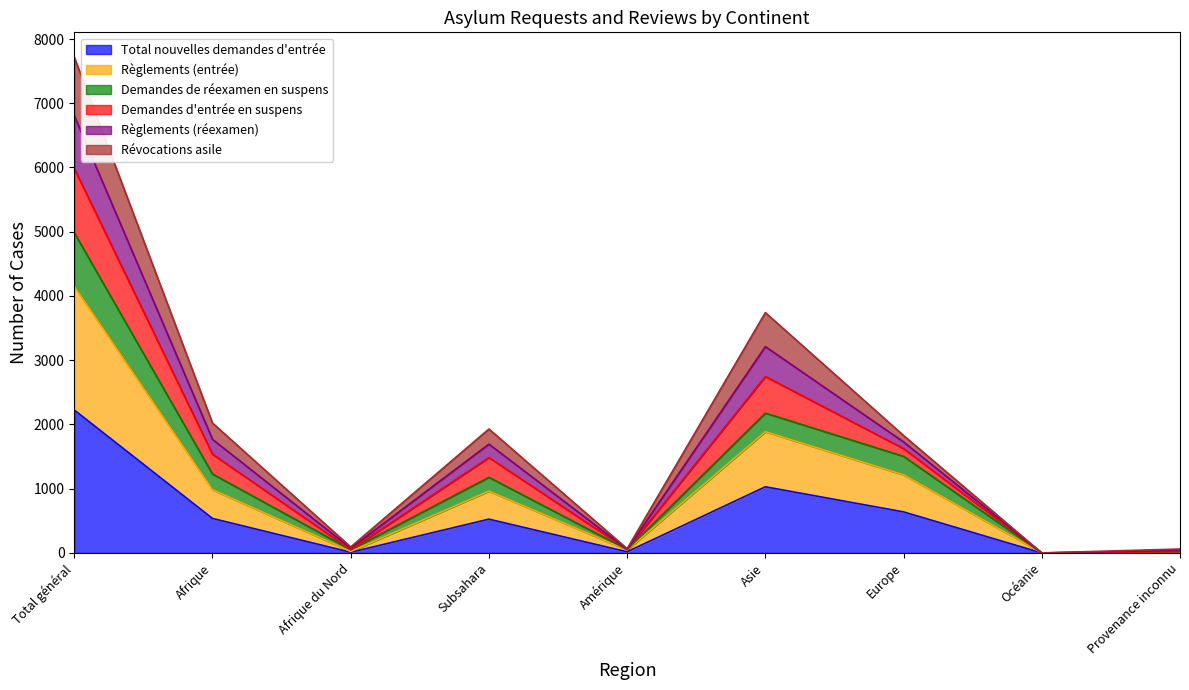

At which label does Total nouvelles demandes d'entrée reach its peak?

Total général